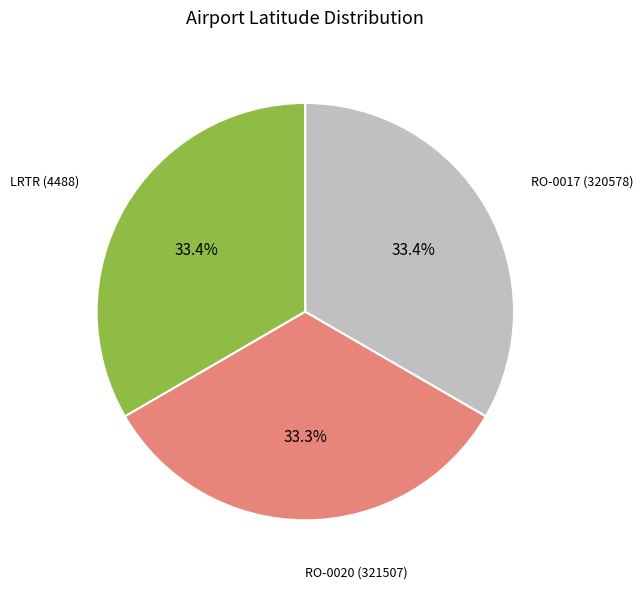

Is there a majority slice in this chart?

No